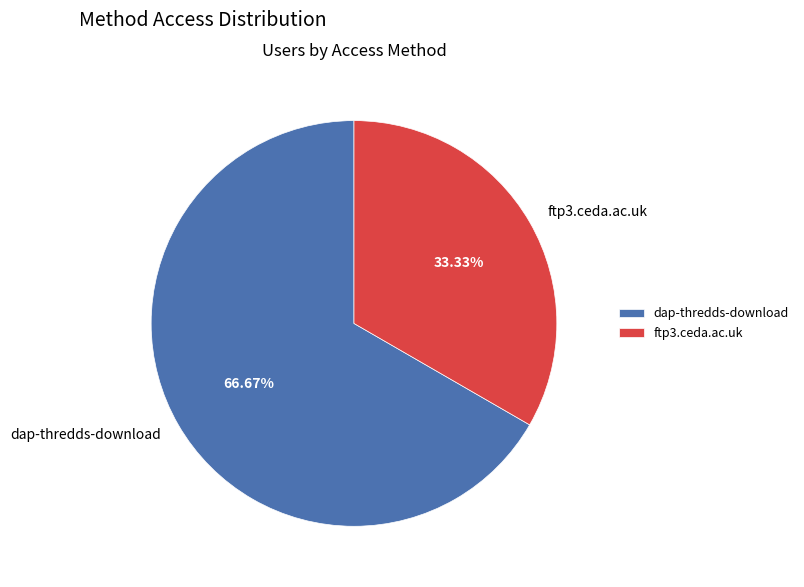

Rank the categories by value from lowest to highest.

ftp3.ceda.ac.uk, dap-thredds-download